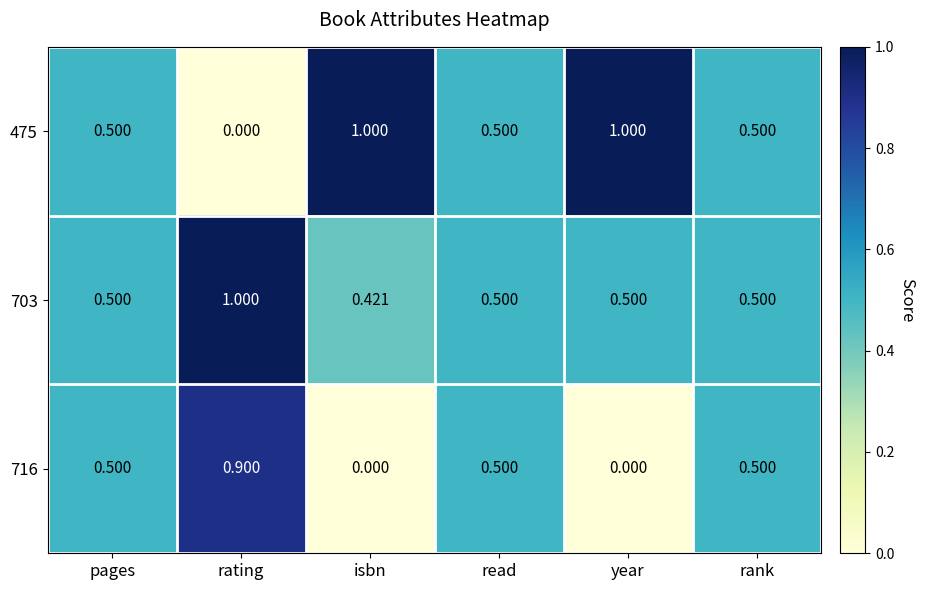

Which series has the largest total across all categories?

475